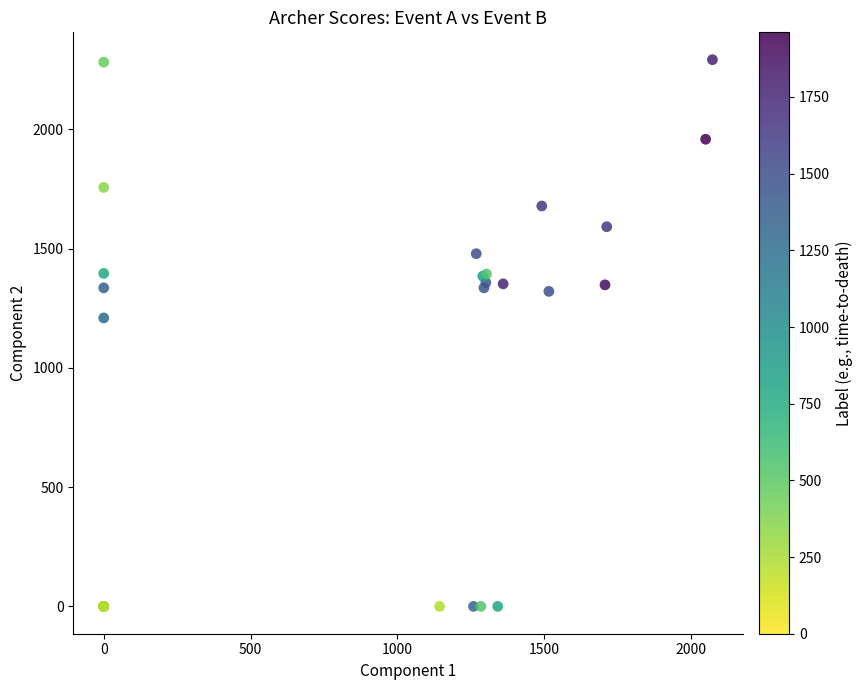

What Y value in the scatter plot is closest to 1146?

1209.5